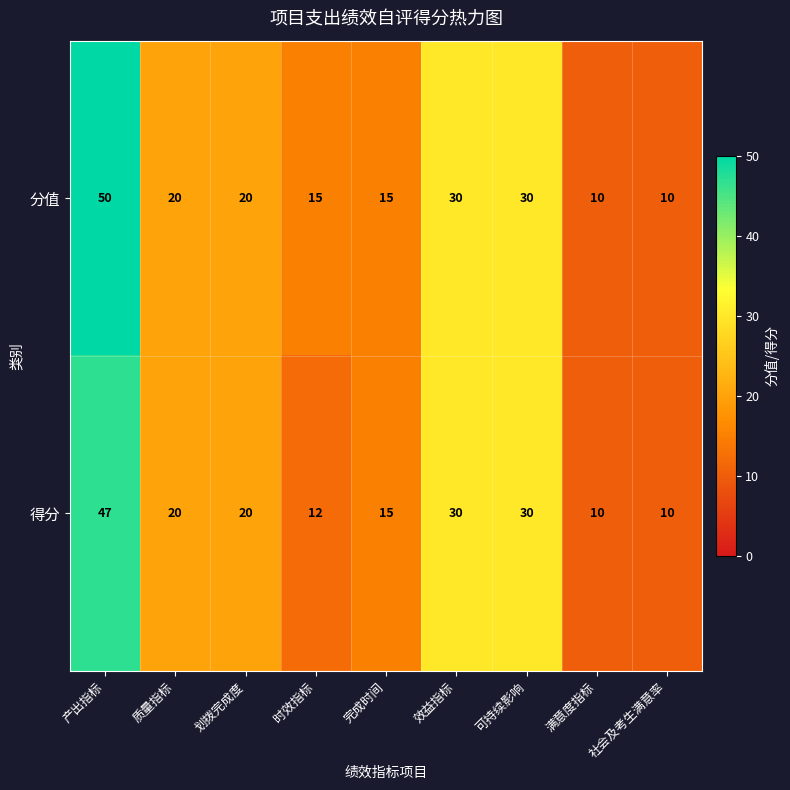

Is it true that 分值 equals 20 at 划拨完成度?

True